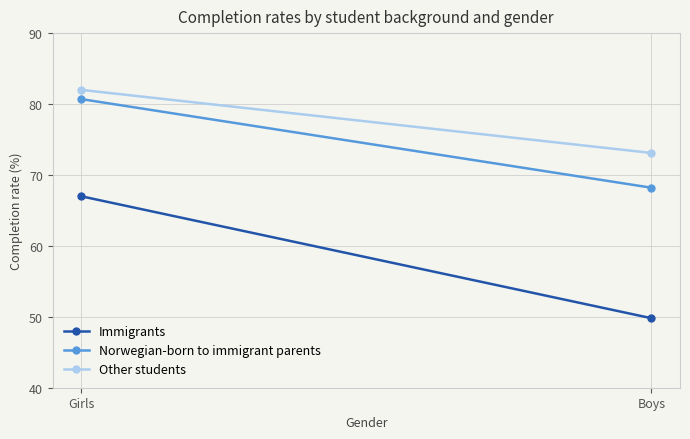

What is the label of the 1st point from the right?

Boys